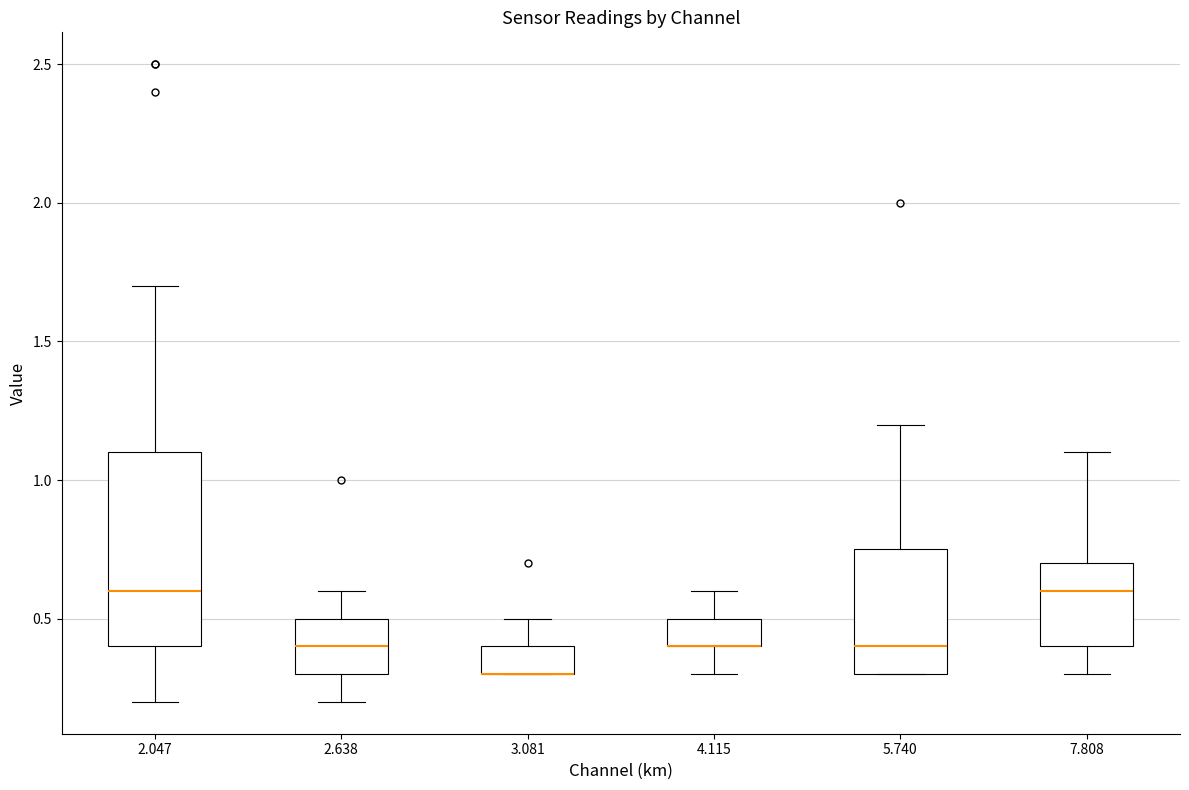

Reading left to right, transcribe this box plot: for each box, give where its median line is, the range the box spans, and where its two whiskers end, as read against the y-axis. The values are not printed on the chart, so give them approximately, as read against the axis.

2.047: median 0.60, box 0.40 to 1.10, whiskers 0.20 to 1.70
2.638: median 0.40, box 0.30 to 0.50, whiskers 0.20 to 0.60
3.081: median 0.30 (drawn on the box's lower edge), box 0.30 to 0.40, whiskers 0.30 to 0.50
4.115: median 0.40 (drawn on the box's lower edge), box 0.40 to 0.50, whiskers 0.30 to 0.60
5.740: median 0.40, box 0.30 to 0.75, whiskers 0.30 to 1.20
7.808: median 0.60, box 0.40 to 0.70, whiskers 0.30 to 1.10